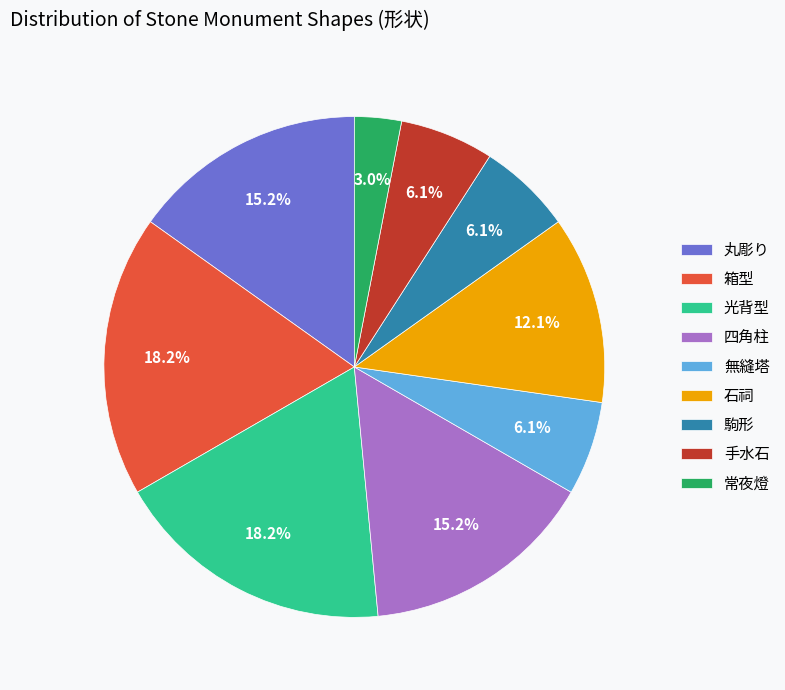

Is there a majority slice in this chart?

No